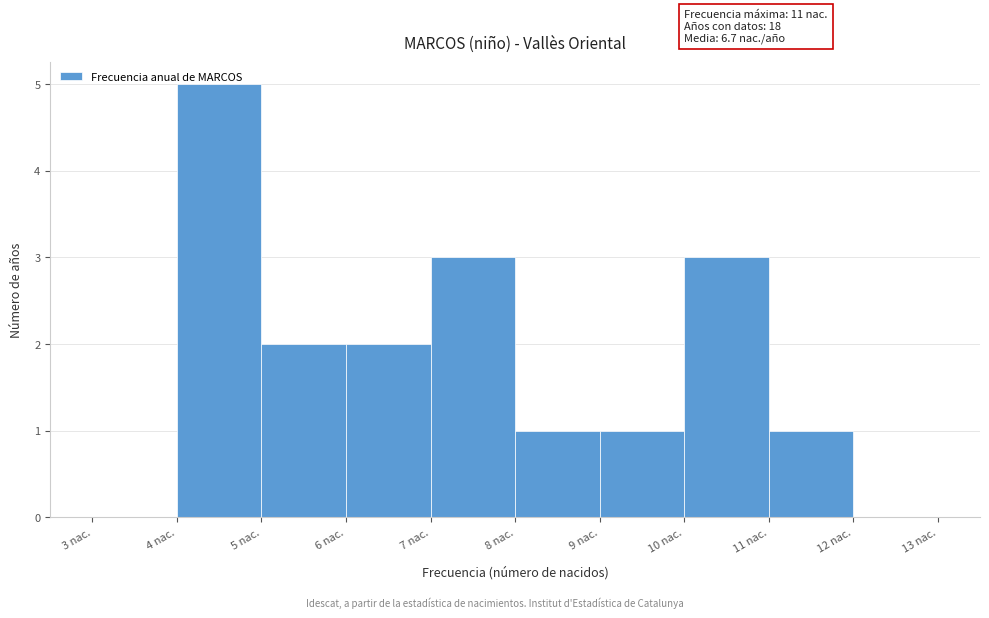

Which range on the x-axis has the tallest bar?

4 to 5